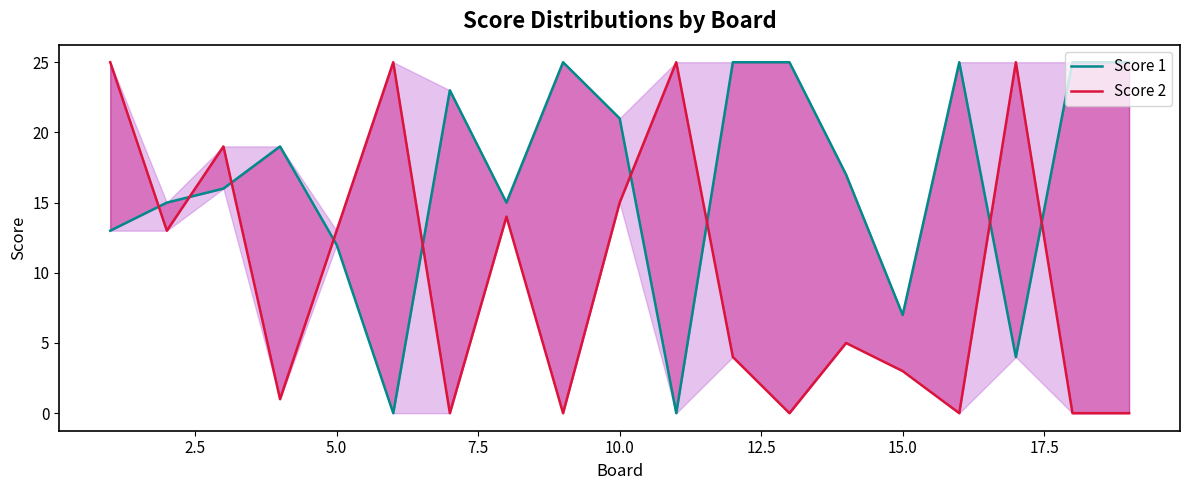

What is the difference between the second highest and minimum values in the Score 2 series?

25